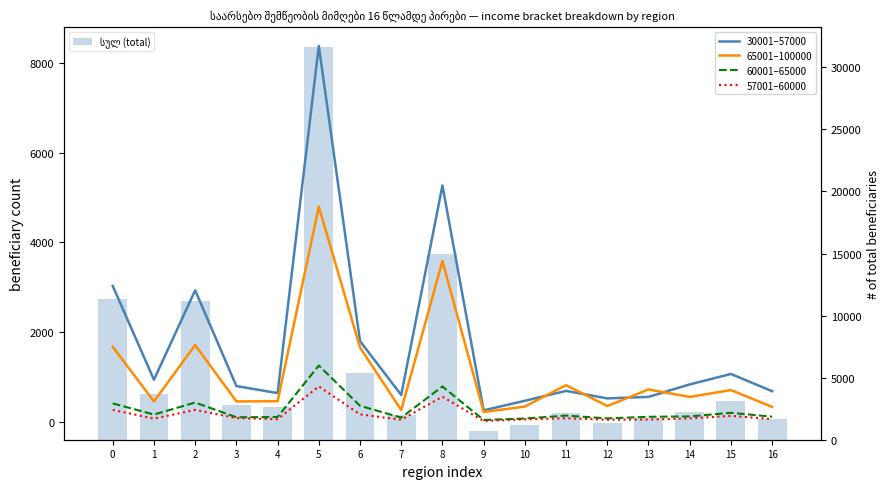

Which has a higher value, 12 or 1?

1